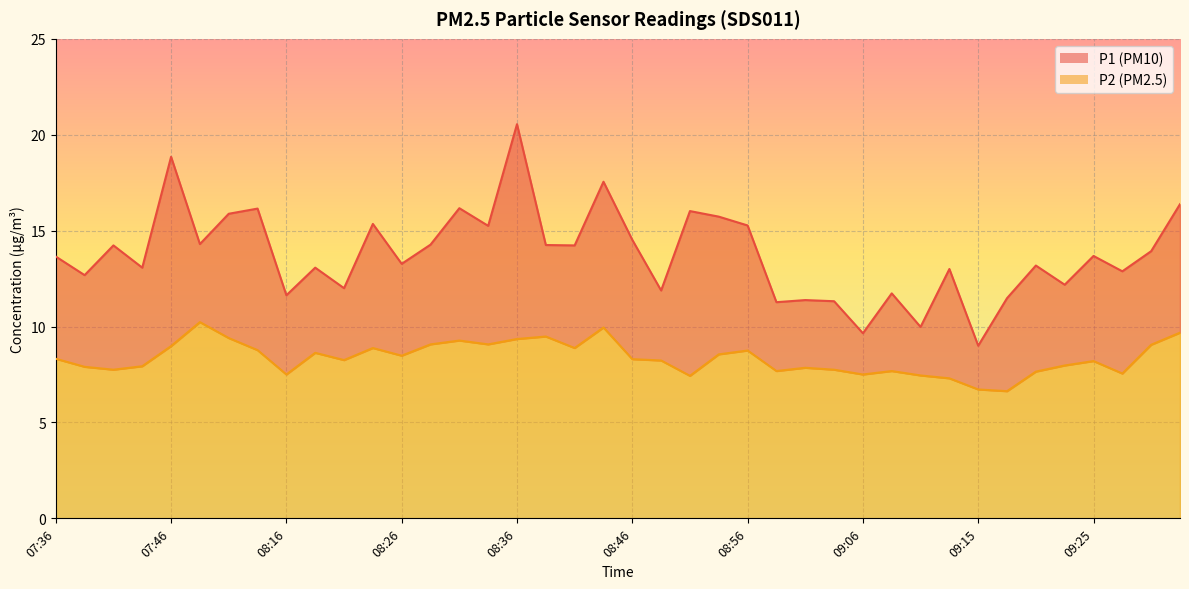

Which category has the highest value in the P1 series?

08:36